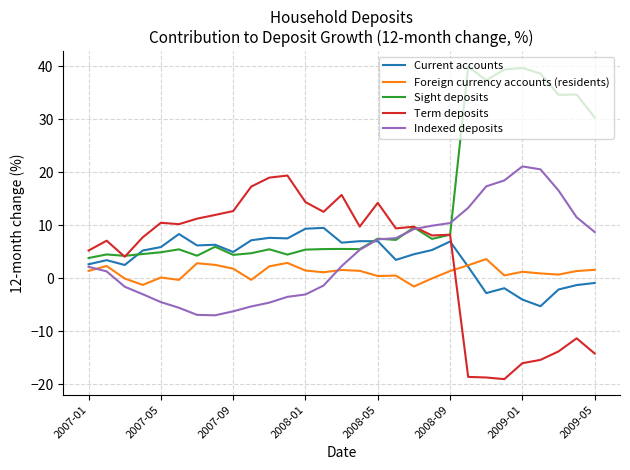

Which series has the largest range (max minus min)?

Term deposits